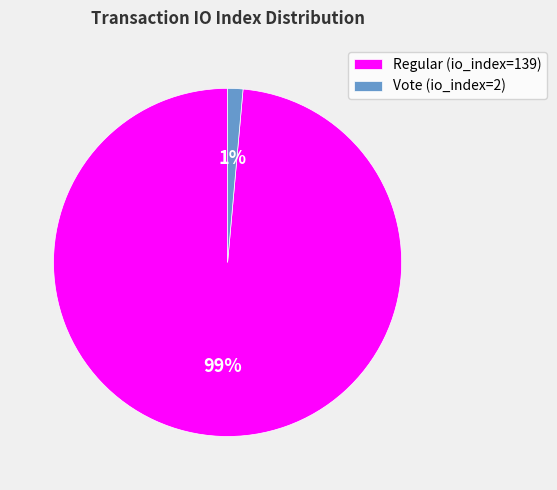

Does any single category account for the majority?

Yes